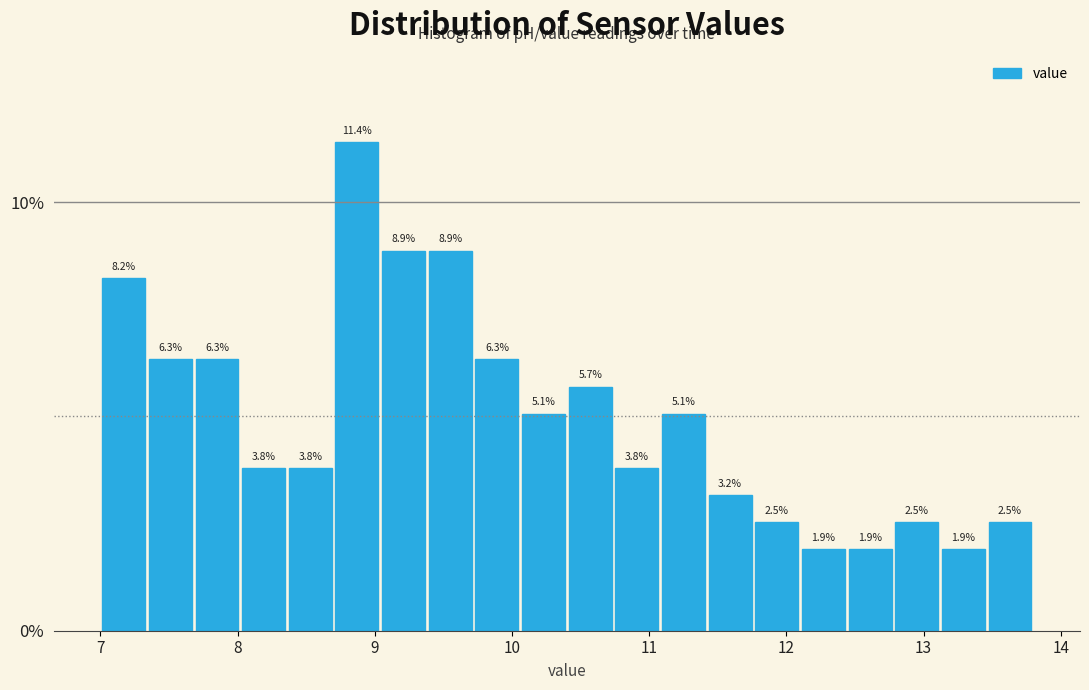

Read against the x-axis, roughly where is the centre of the tallest bar?

8.9